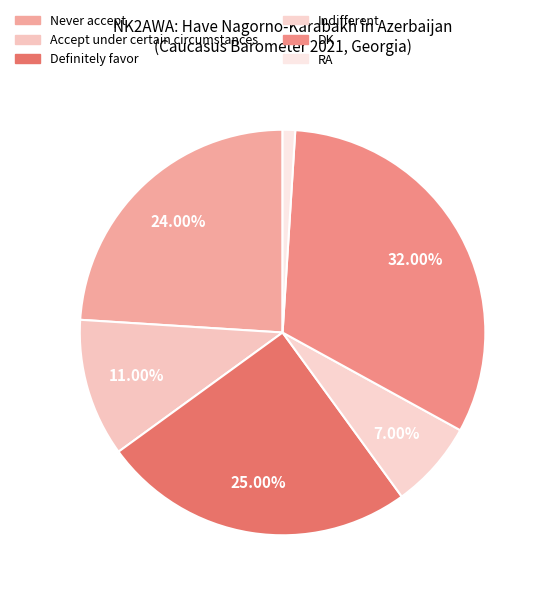

Is it true that Accept under certain circumstances is 23% of the pie?

False